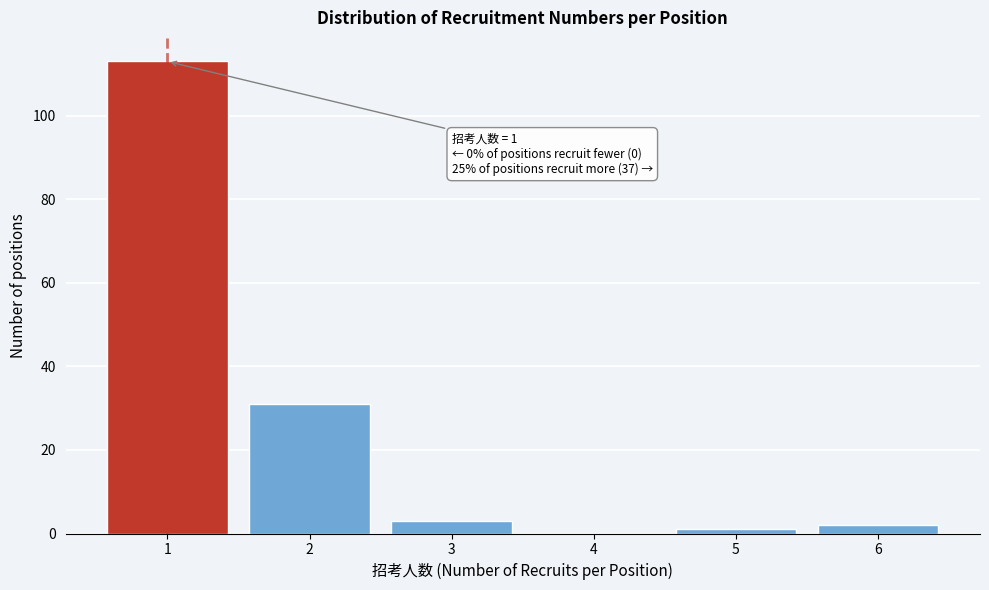

Reading left to right, what are all the values shown in this chart?

1=113	2=31	3=3	4=0	5=1	6=2